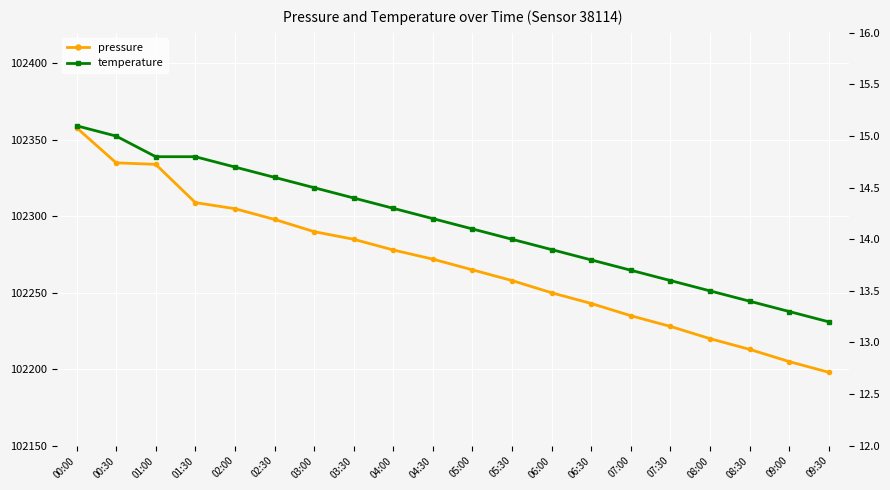

What position from the left is 01:30?

4